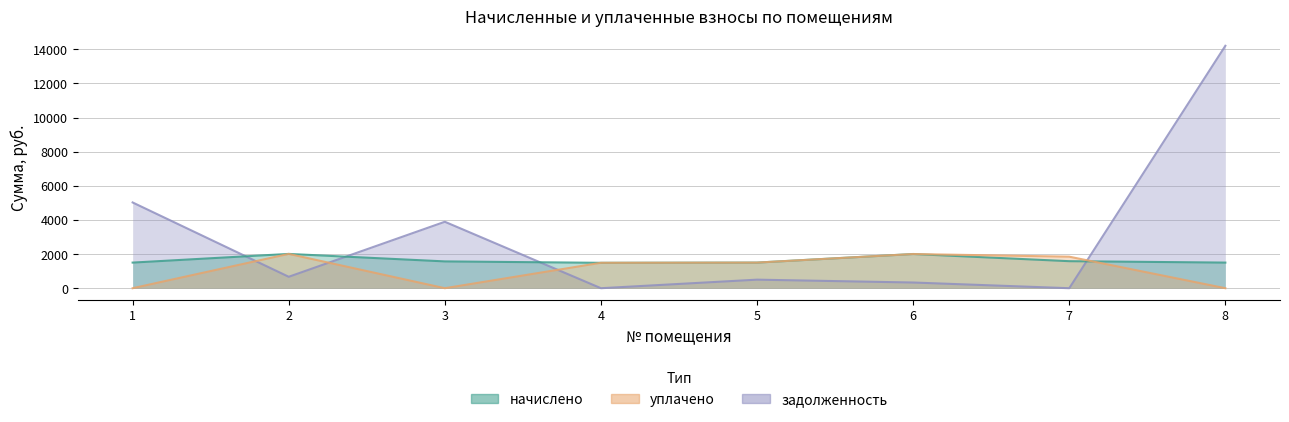

At which category does уплачено reach its first local valley?

3